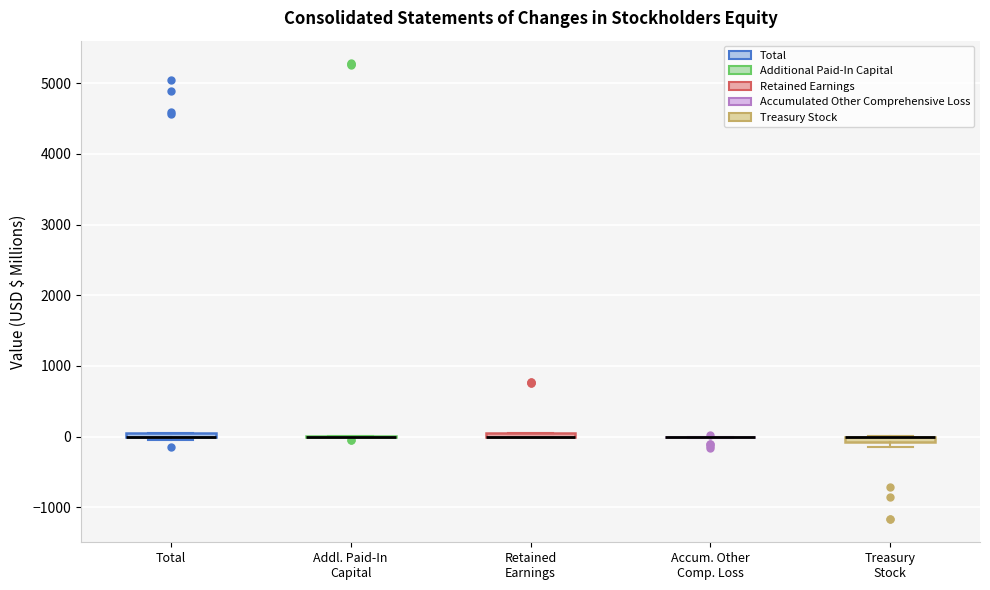

Where is the lower edge of the box for Retained Earnings on the y-axis? The values are not printed on the chart, so give them approximately, as read against the axis.

0